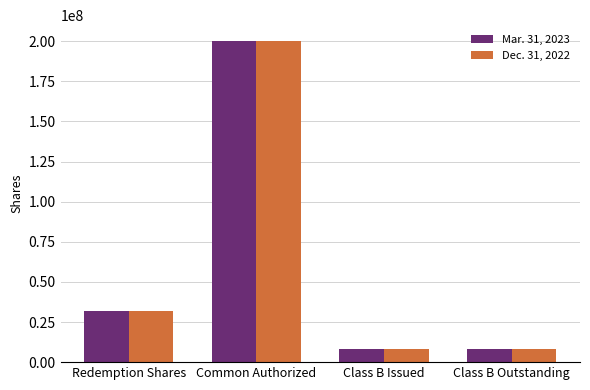

Where is Dec. 31, 2022 nearest to the value 103953125?

Redemption Shares